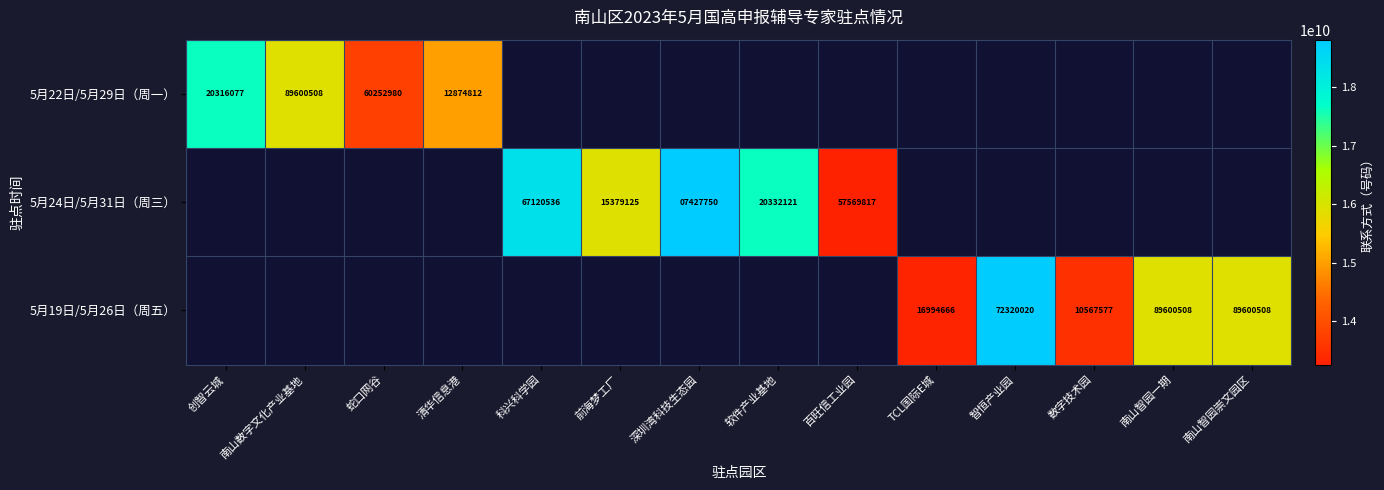

The 5月22日/5月29日（周一） series shows 20316077 at 创智云城. True or false?

True